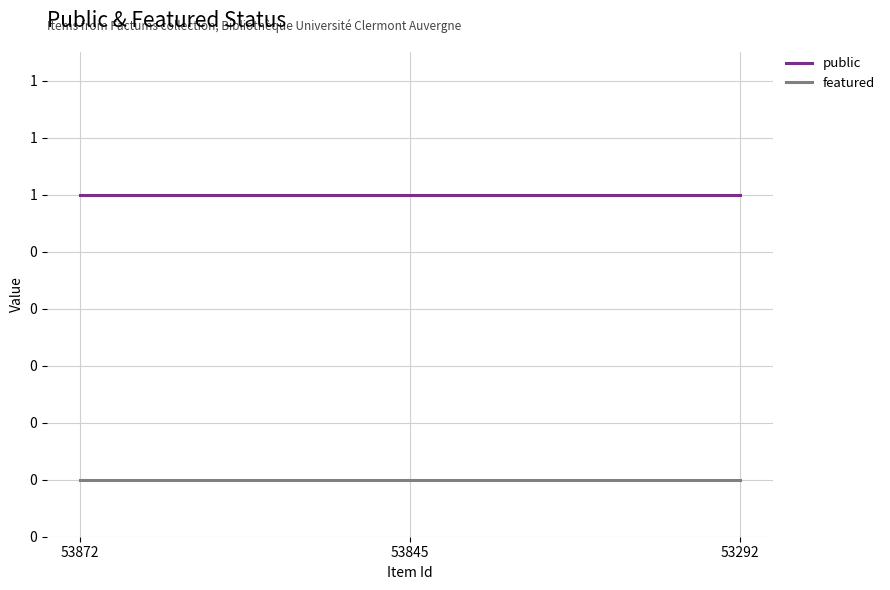

Which label corresponds to the smallest value in the chart?

53872